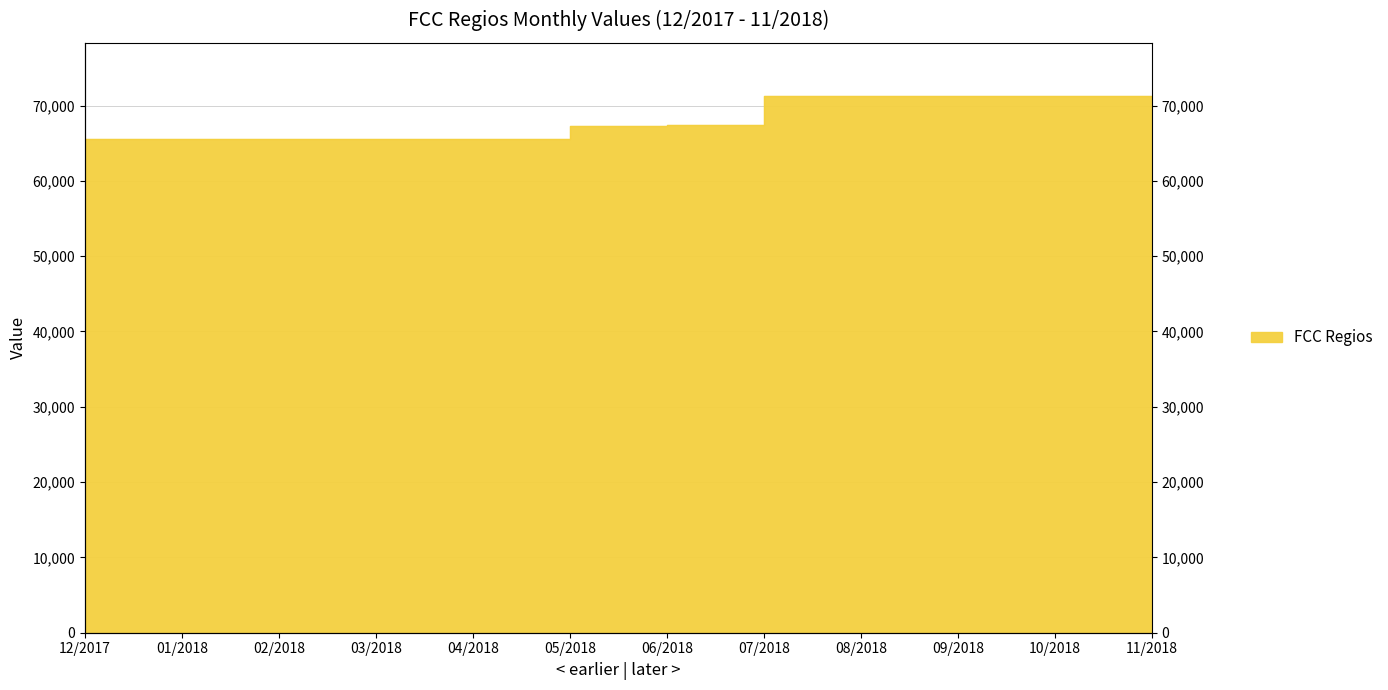

What is the label of the 12th point from the left?

11/2018